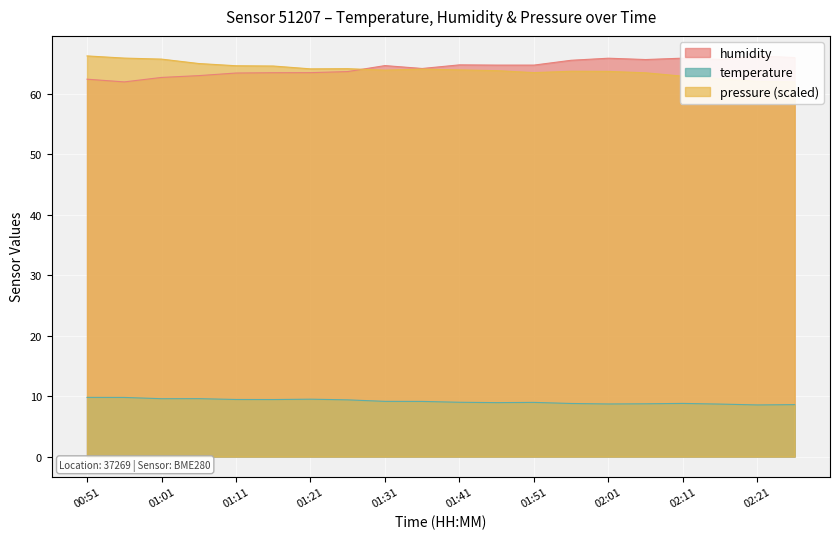

At which category is the sum across all series the highest?

00:51